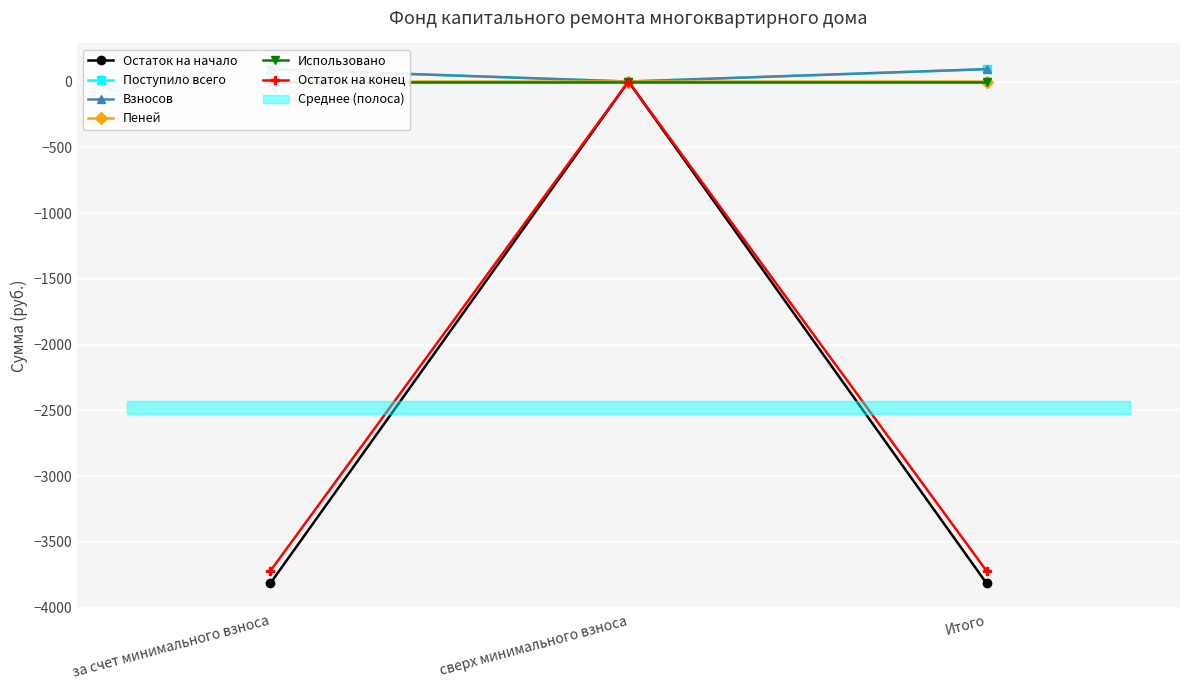

Reading left to right, what are all the values shown in this chart?

Остаток на начало: -3816.6	0.0	-3816.6
Поступило всего: 94.2	0.0	94.2
Взносов: 94.1	0.0	94.1
Пеней: 0.0	0.0	0.0
Использовано: 0.0	0.0	0.0
Остаток на конец: -3722.4	0.0	-3722.4